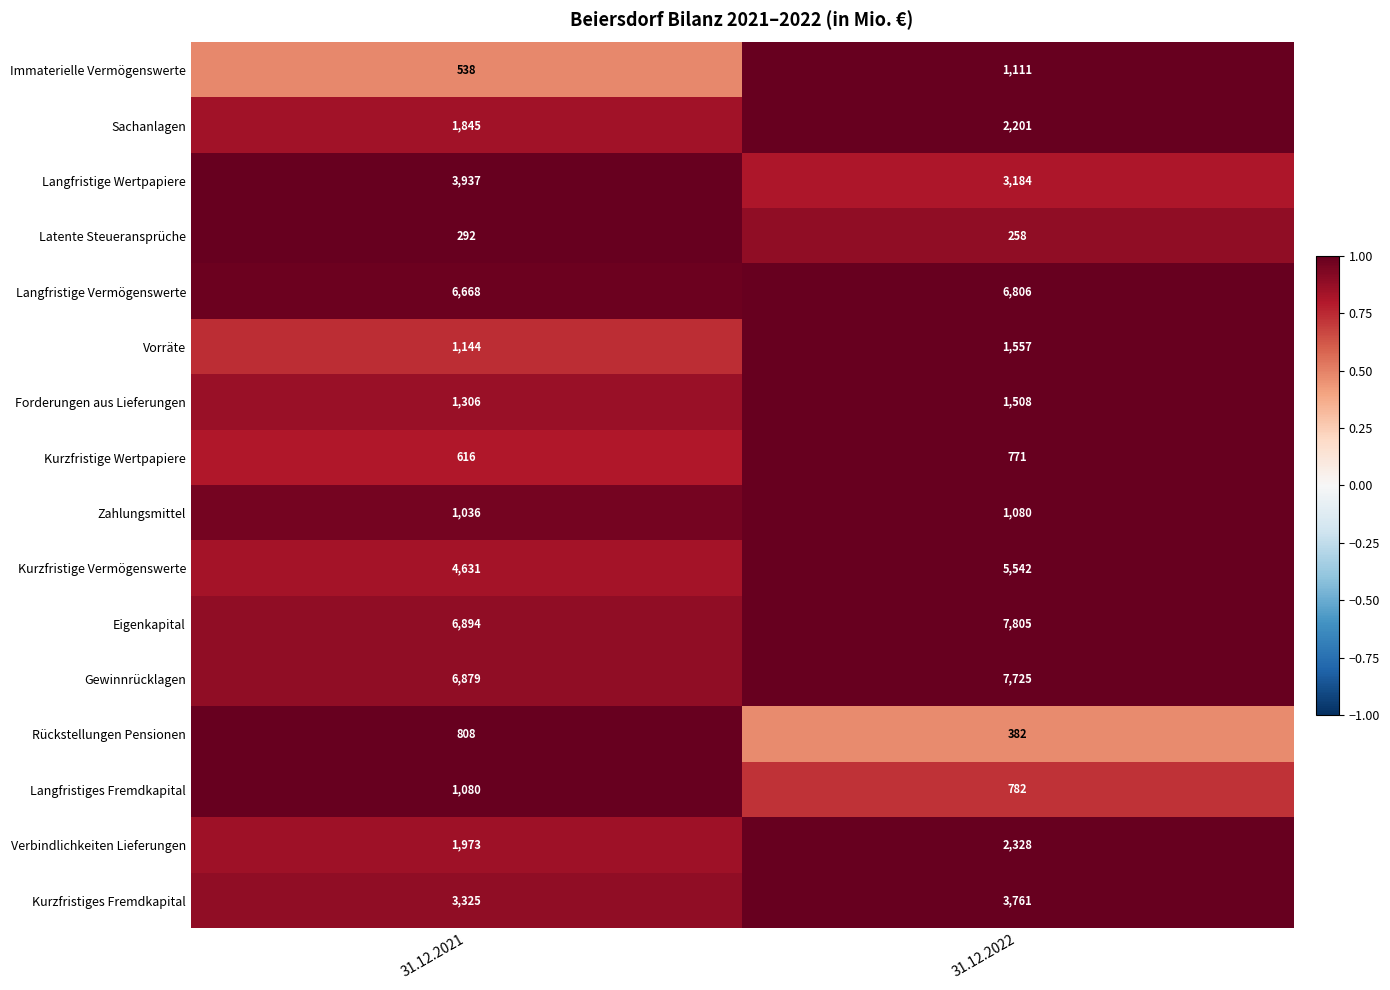

The value of Latente Steueransprüche at 31.12.2021 is 292. True or false?

True